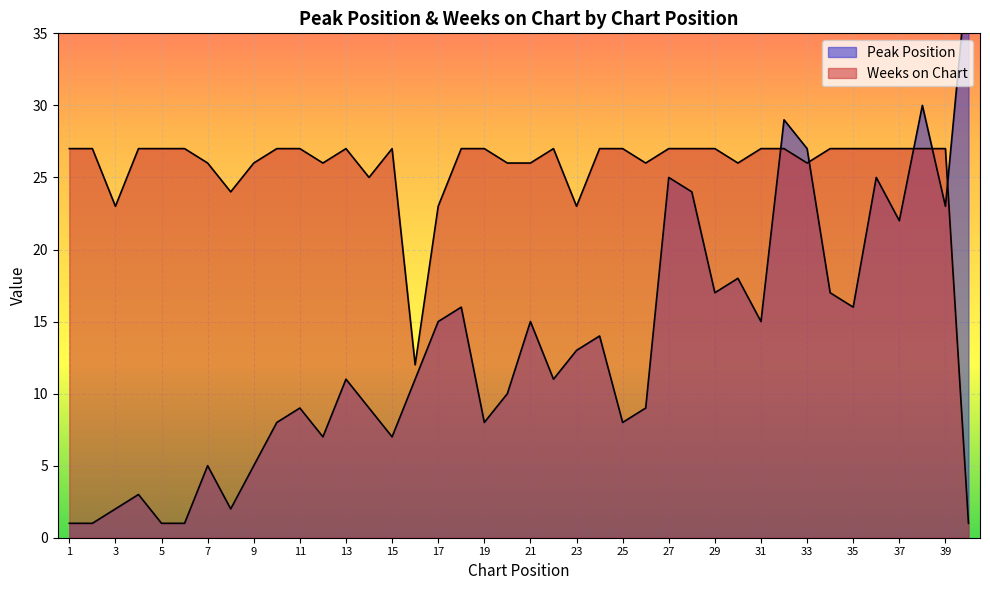

True or false: Weeks on Chart and Peak Position cross at least once.

True